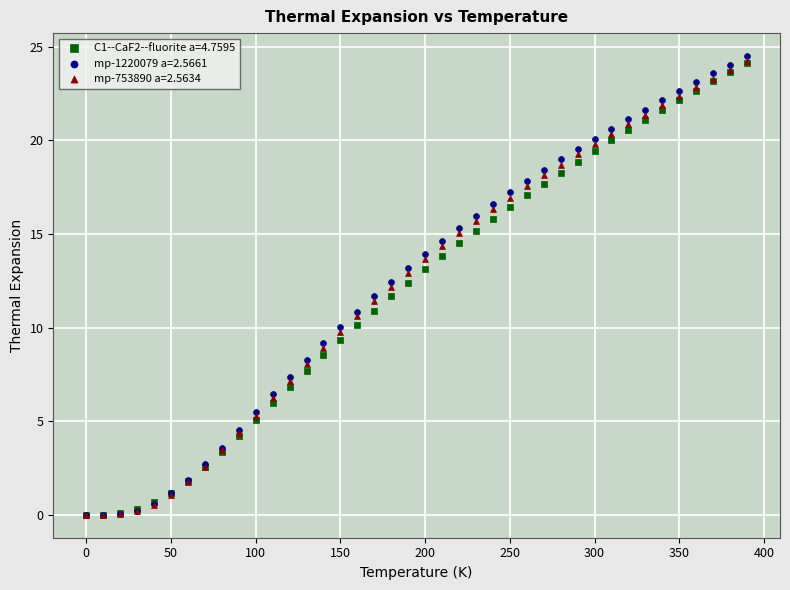

Which series reaches the maximum Y coordinate?

mp-1220079 a=2.5661